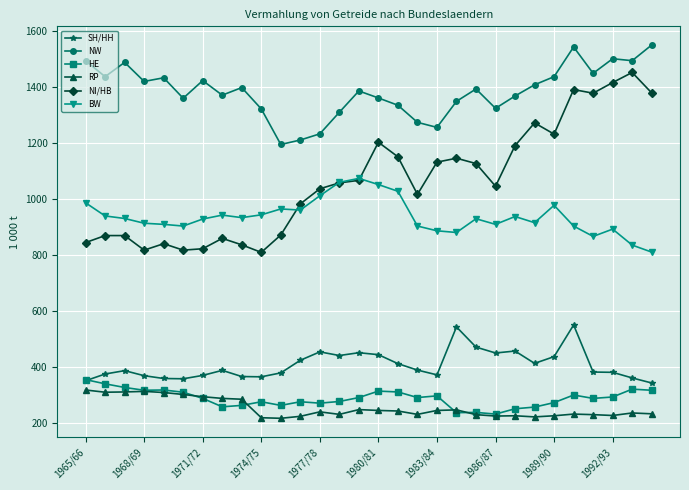

True or false: BW and HE cross at least once.

False